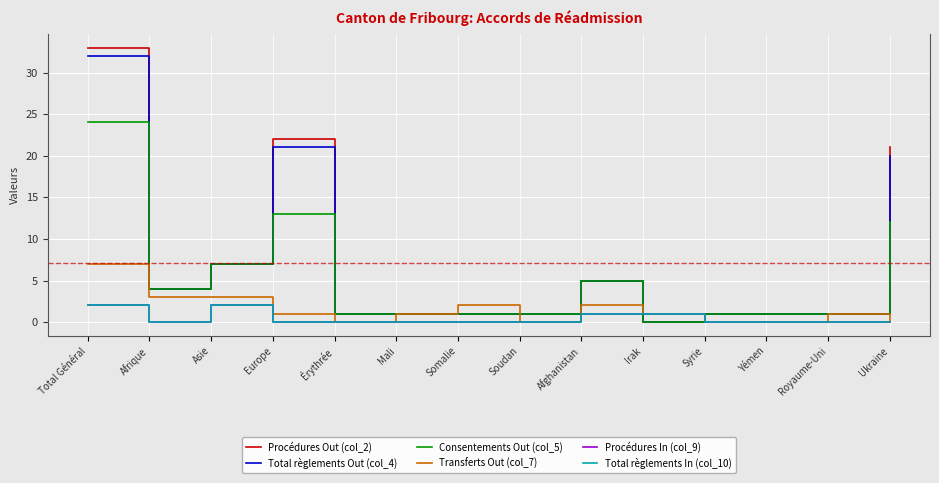

What is the label of the 11th point from the right?

Europe